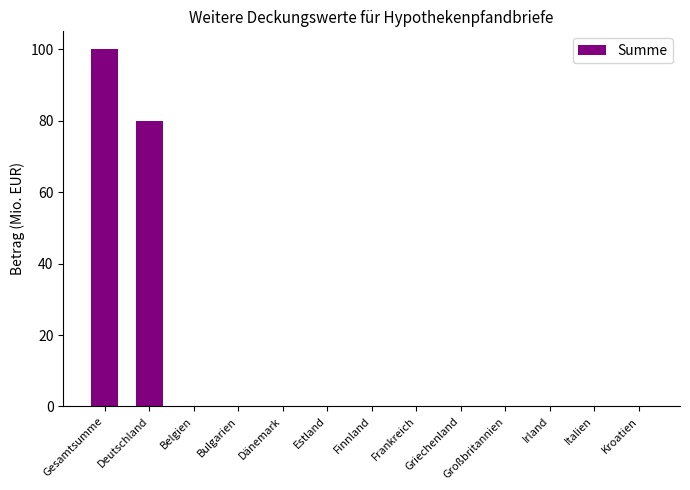

Is it true that the value at Dänemark is -46?

False